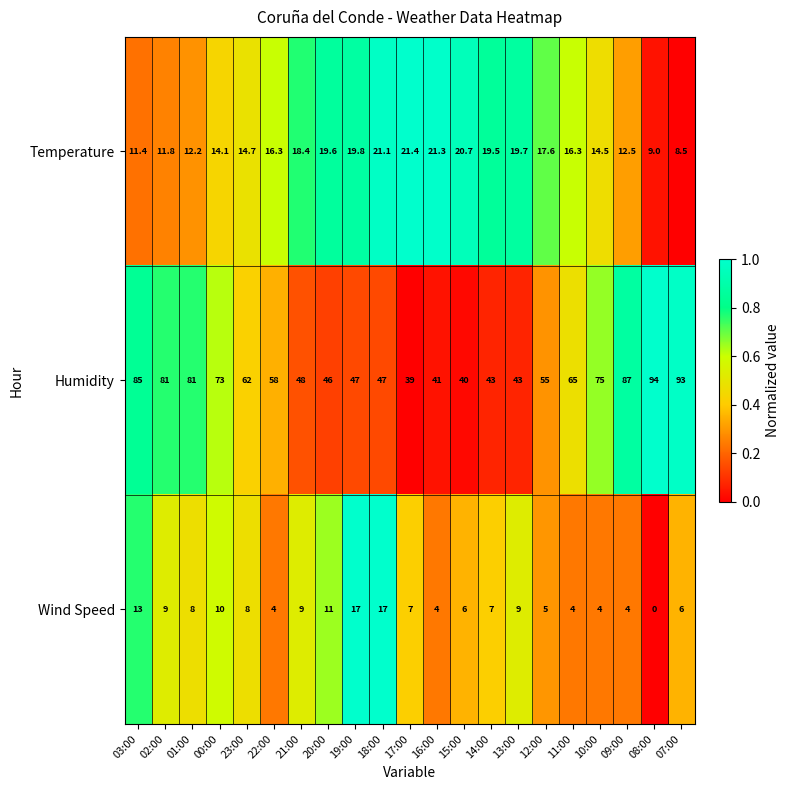

What is the average value of the Humidity series?

62.0